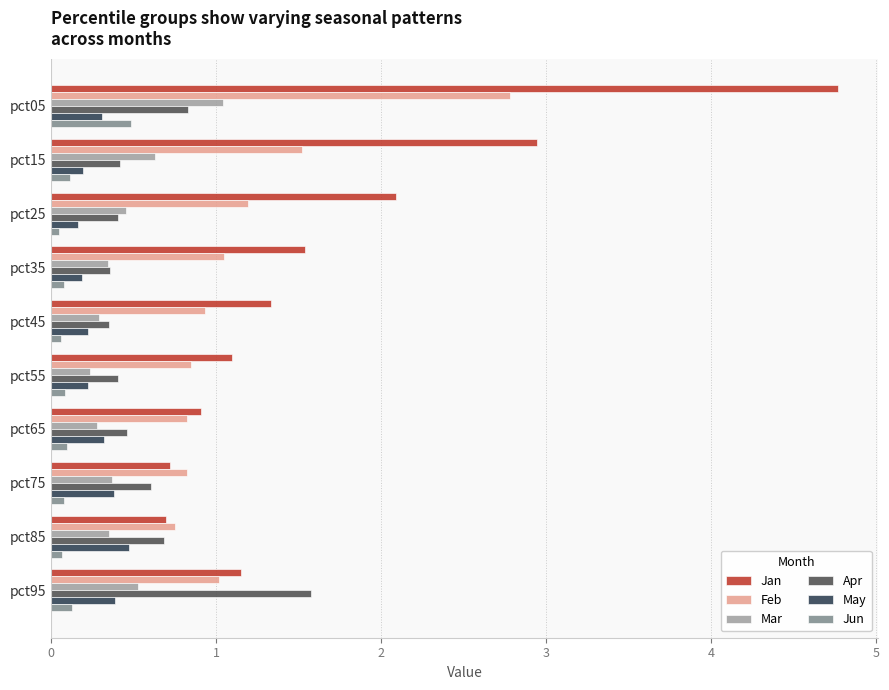

What is the average value of the Jun series?

0.1